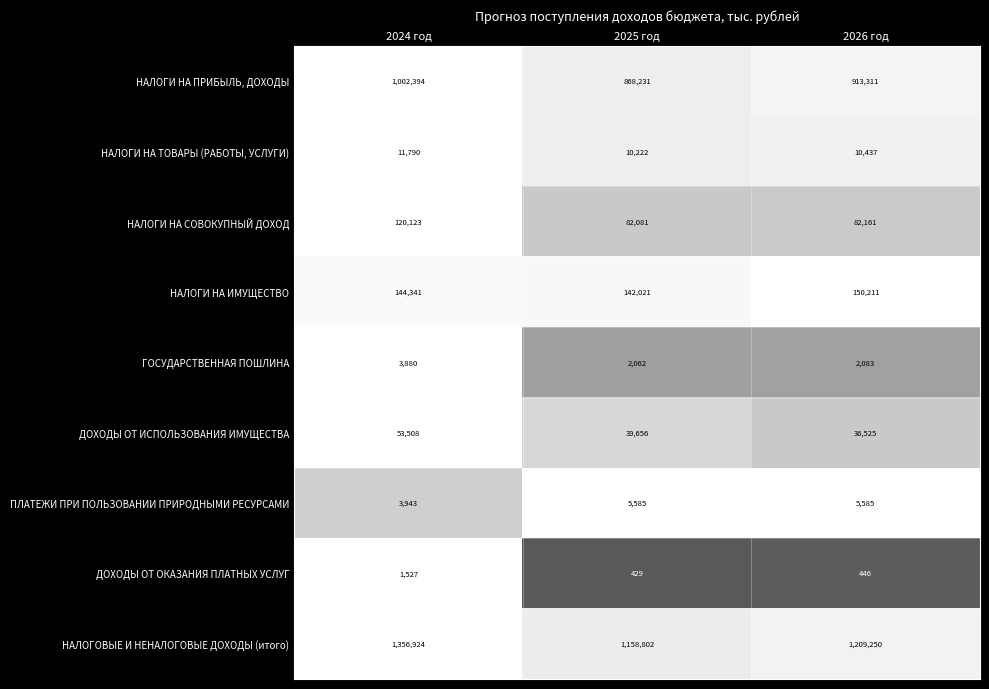

At which category does the chart reach its peak across all series?

2024 год